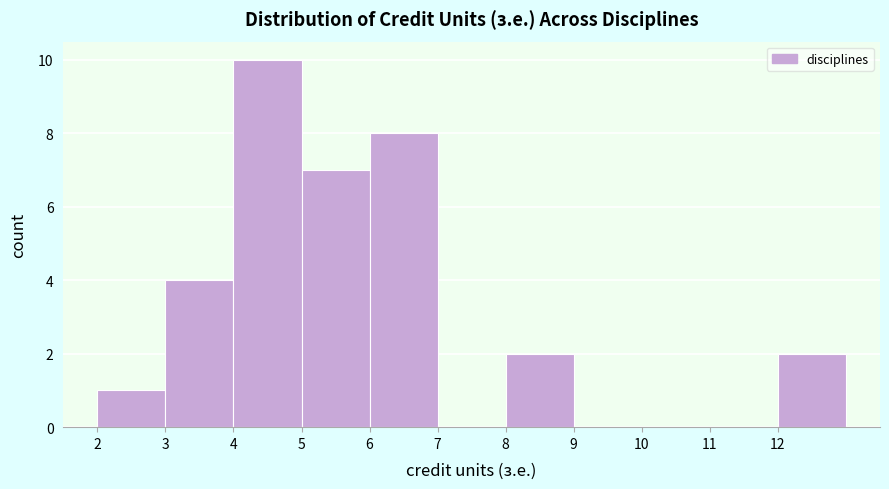

What is the height of the bar covering 2 to 3 on the x-axis? The values are not printed on the chart, so give them approximately, as read against the axis.

1